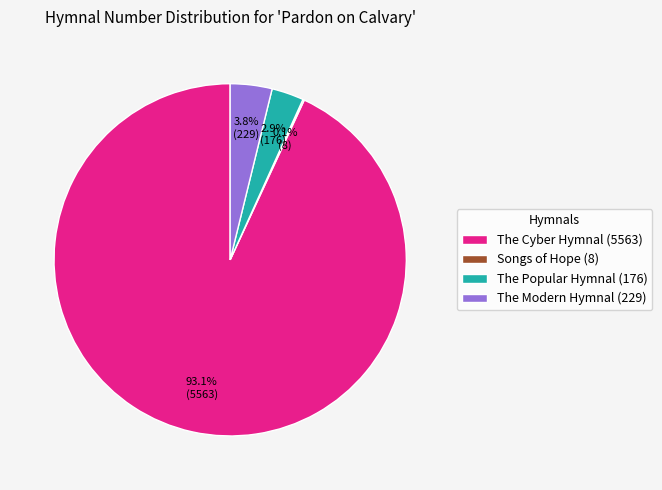

What is the largest slice in the pie chart?

The Cyber Hymnal (5563)